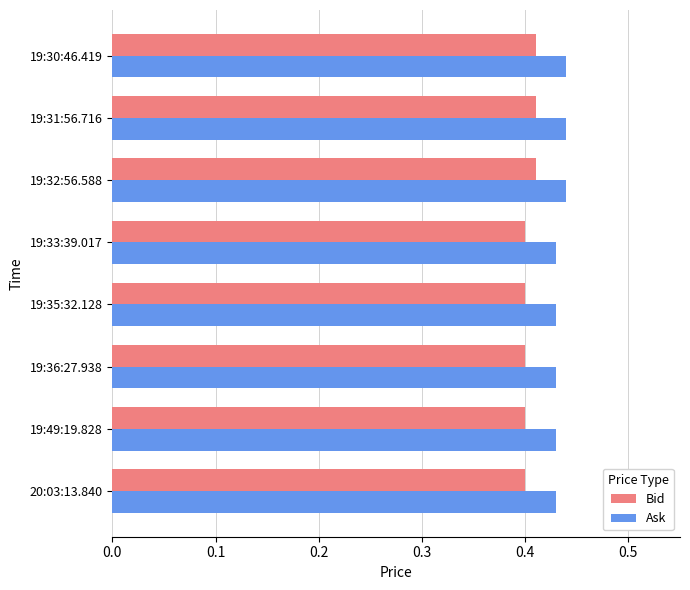

Which series has the largest total across all categories?

Ask